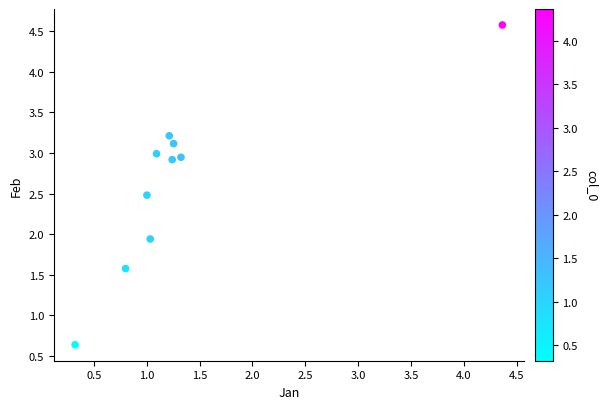

What is the average Y value?

2.6